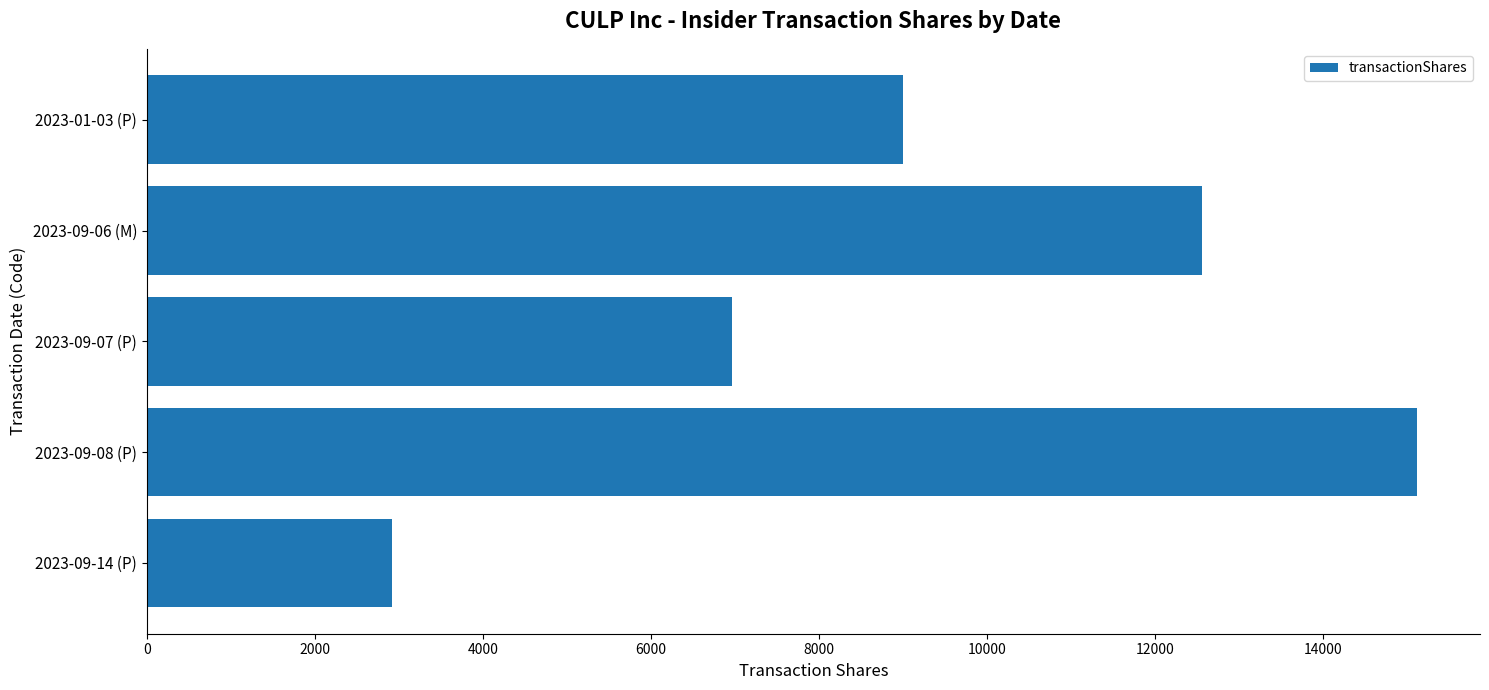

How many data points does each series have?

5